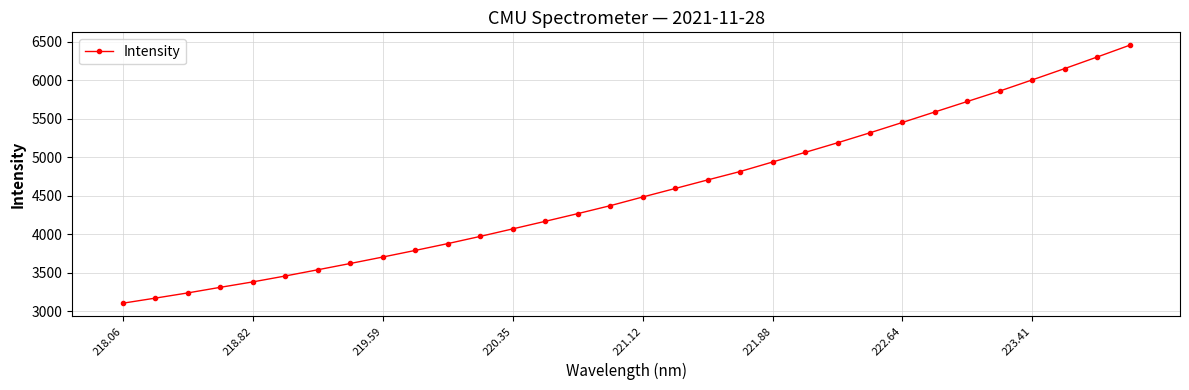

Reading left to right, list all the values displayed in this chart.

3103.4	3169.4	3237.0	3309.7	3380.1	3456.8	3537.5	3619.3	3703.0	3789.0	3877.4	3971.1	4068.6	4166.7	4266.5	4369.7	4482.4	4592.8	4704.0	4813.2	4936.8	5061.4	5186.2	5316.1	5450.4	5586.8	5722.6	5858.4	6002.9	6149.6	6299.7	6452.4